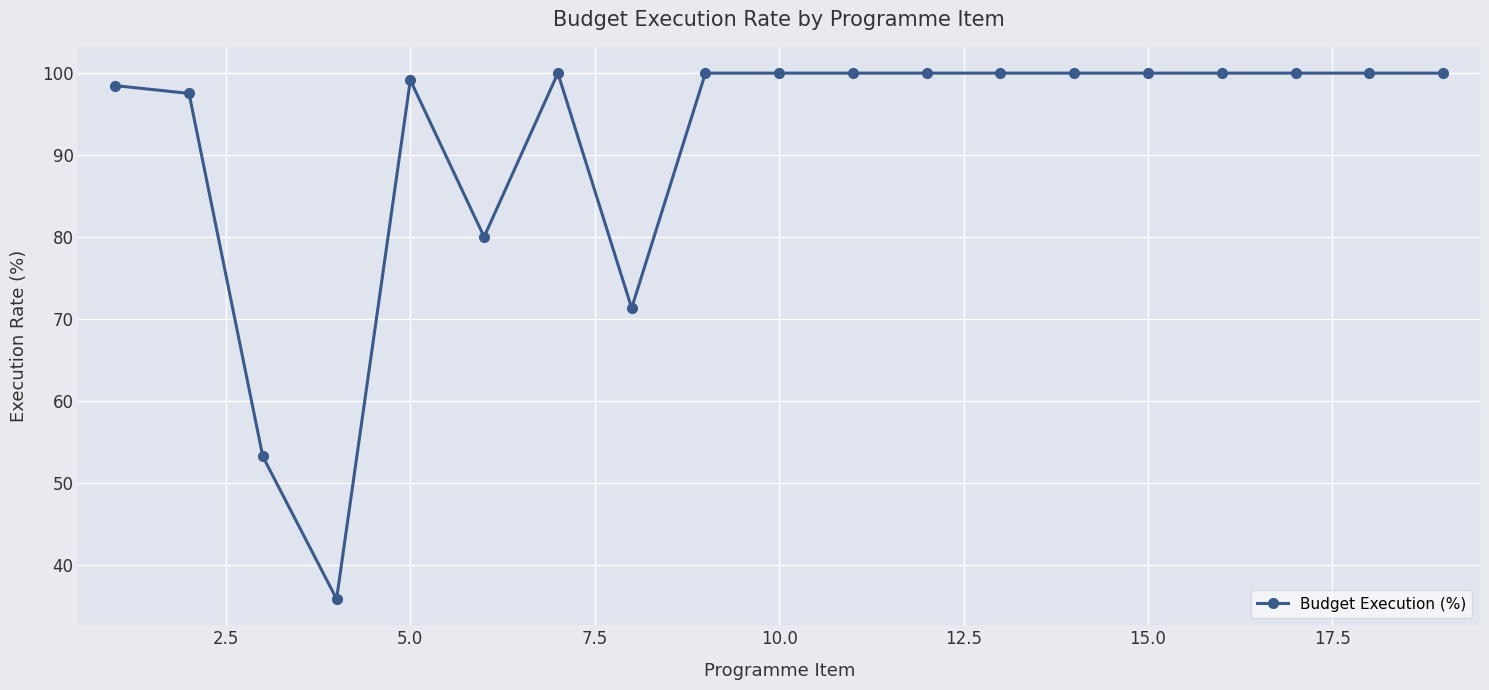

What is the average value?

91.3